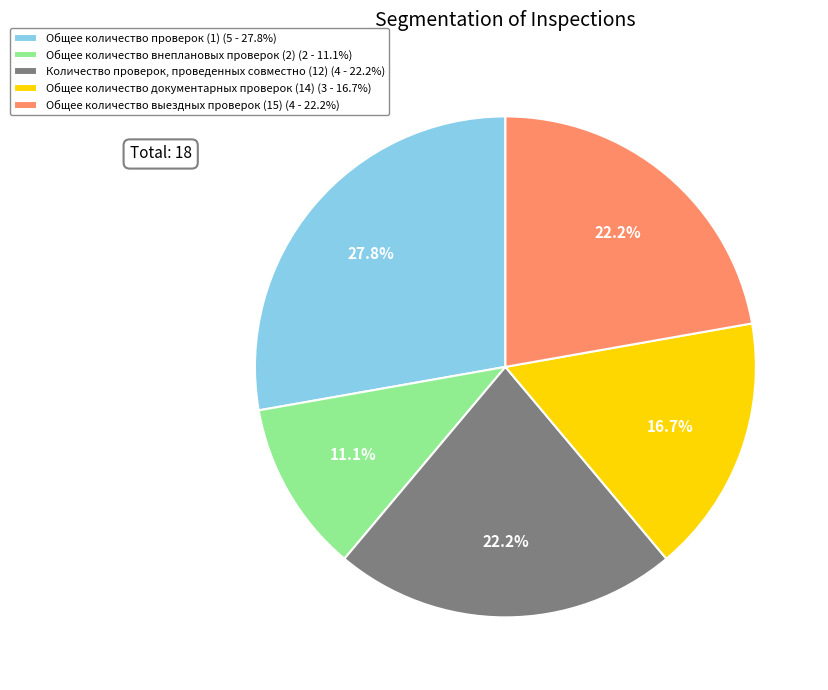

To the nearest percent, what is the average slice percentage?

20%